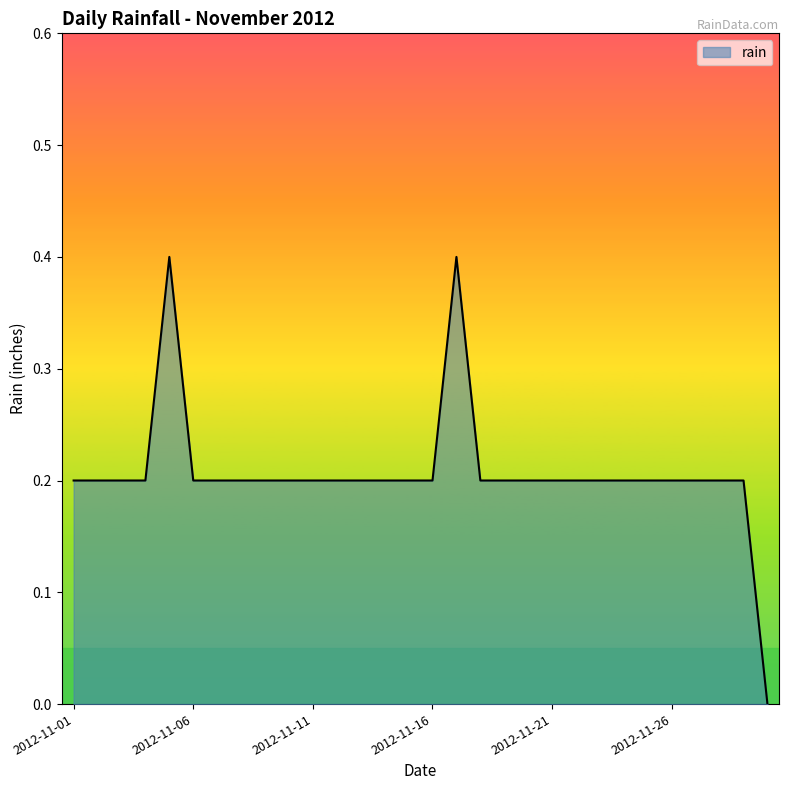

What is the difference between the maximum and minimum values?

0.4